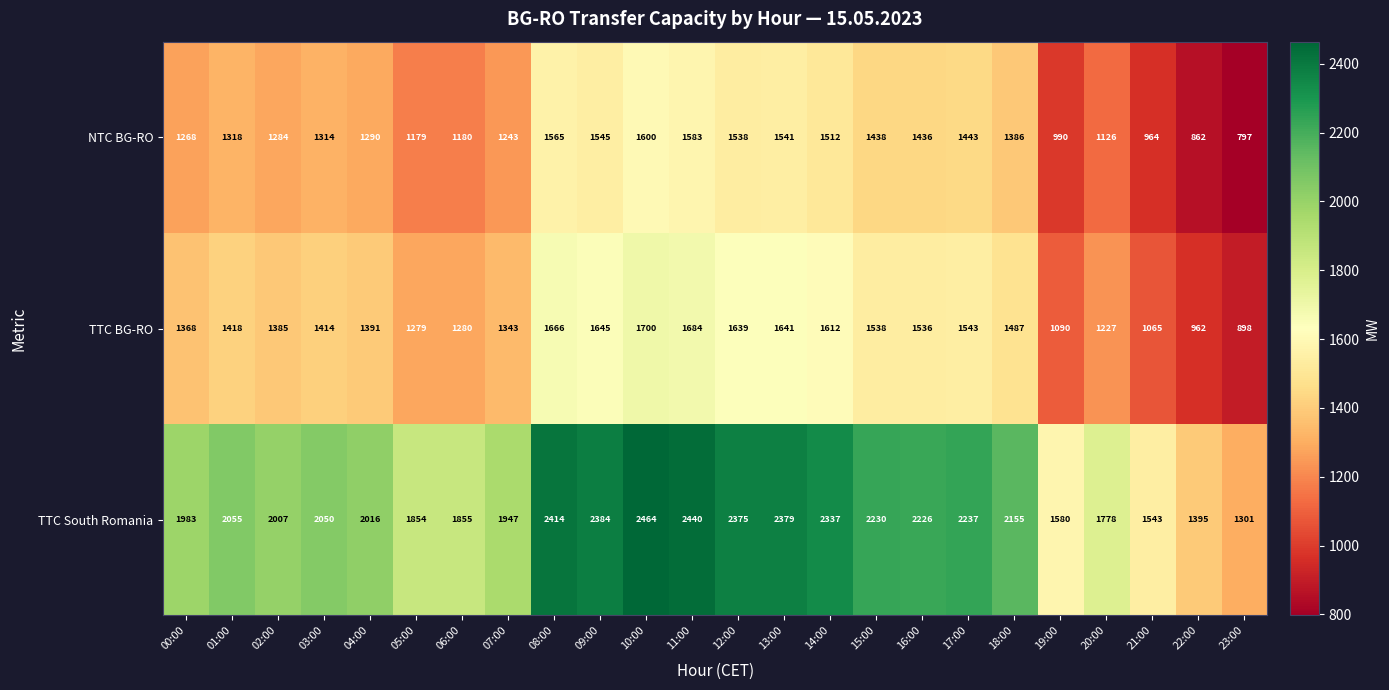

What is the difference between the maximum and minimum values in the TTC South Romania series?

1163